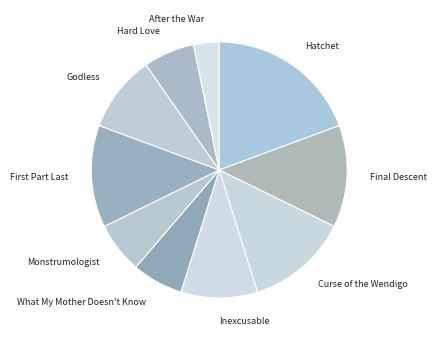

Does Godless account for over 50% of the chart?

No